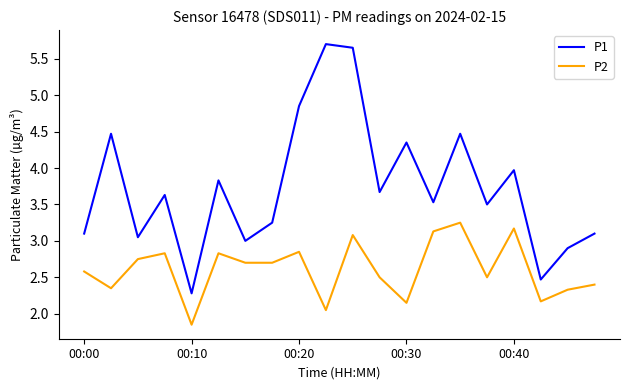

True or false: P1 and P2 cross at least once.

False